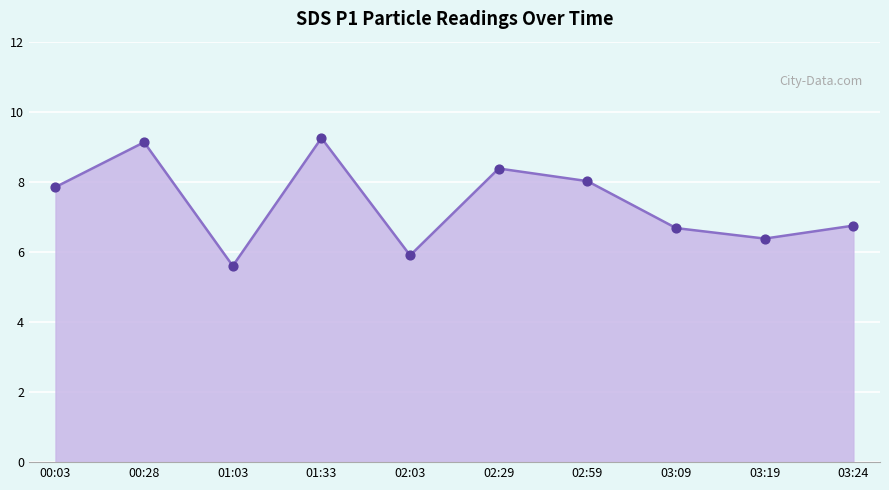

What is the ratio of the value at 03:24 to the value at 03:19?

1.1